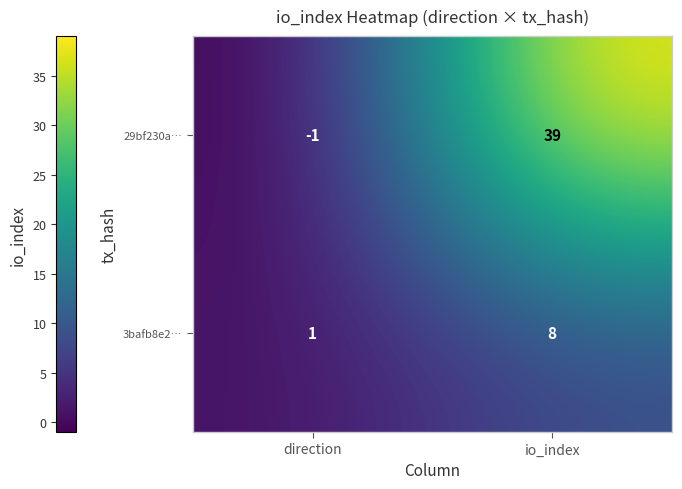

At direction, list the series in order from smallest to largest.

29bf230a…, 3bafb8e2…